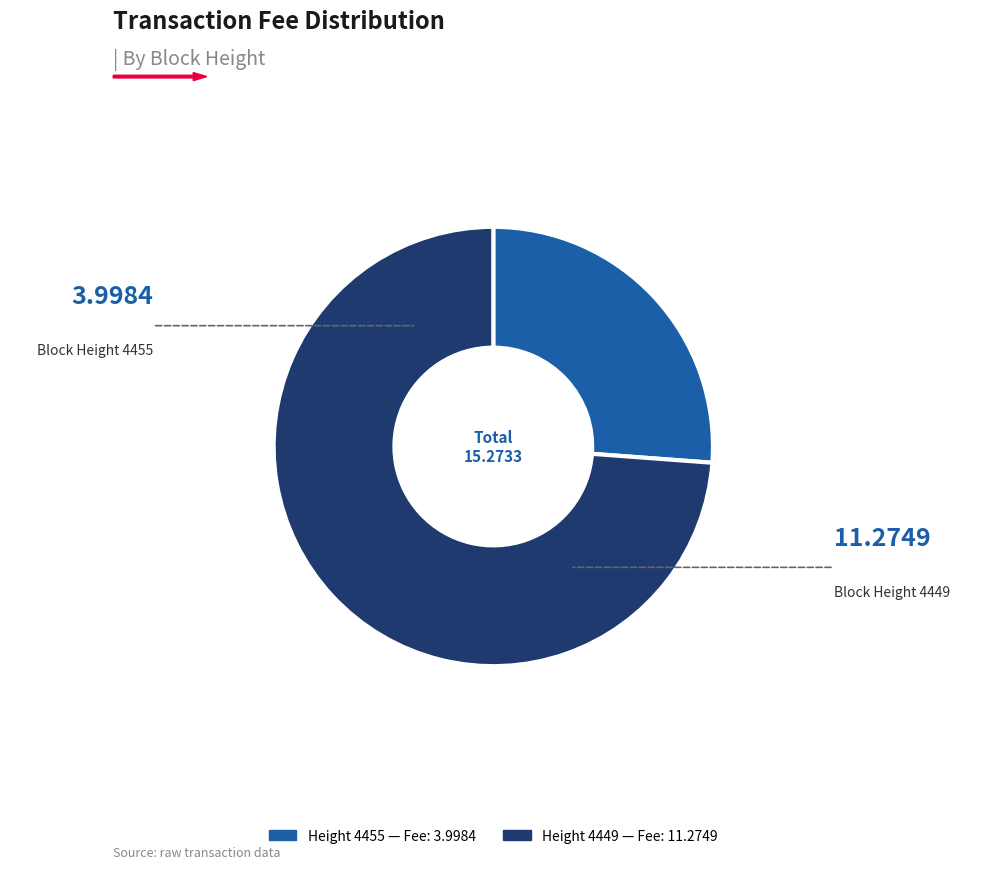

Does any single category account for the majority?

Yes